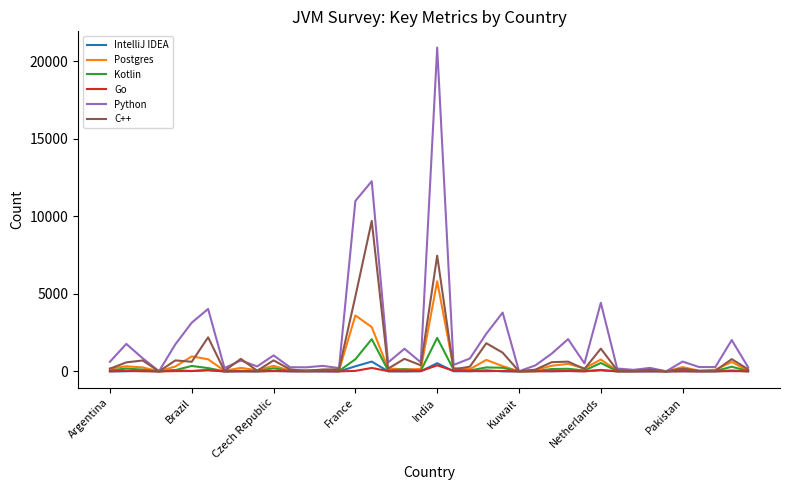

Which series has the largest total across all categories?

Python